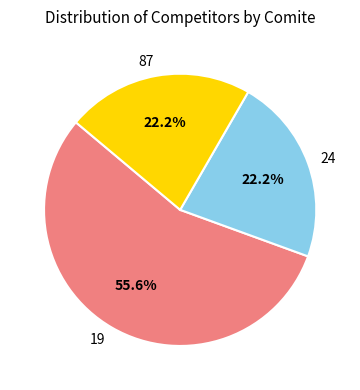

To the nearest percent, what is the average slice percentage?

33%